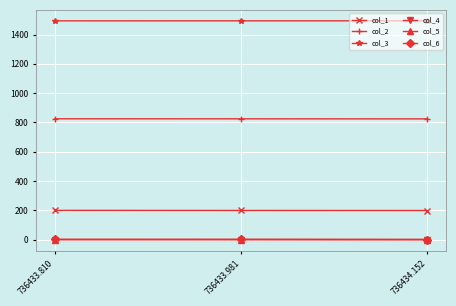

What is the label of the 2nd point from the left?

736433.981